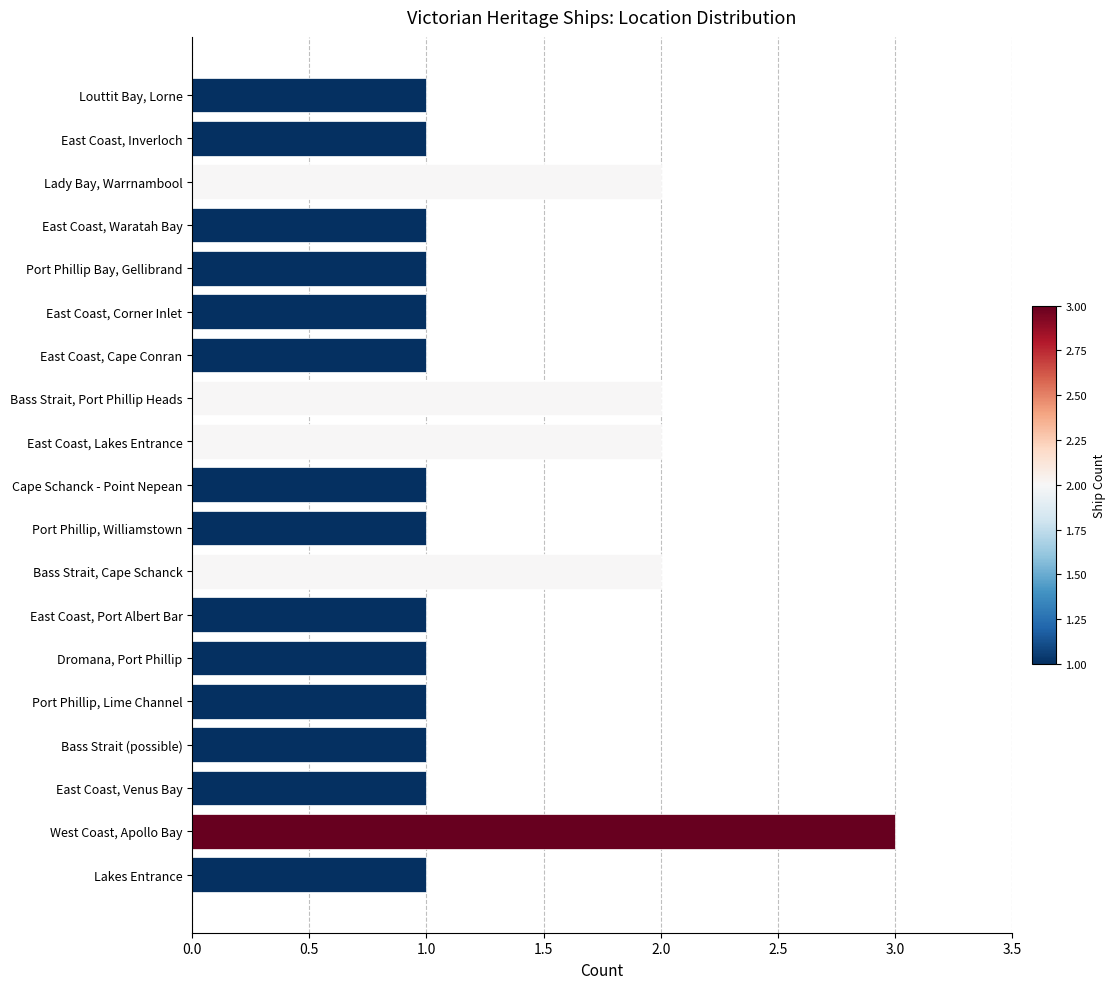

Approximately how many times larger is the value at East Coast, Lakes Entrance compared to Bass Strait, Port Phillip Heads?

1.0